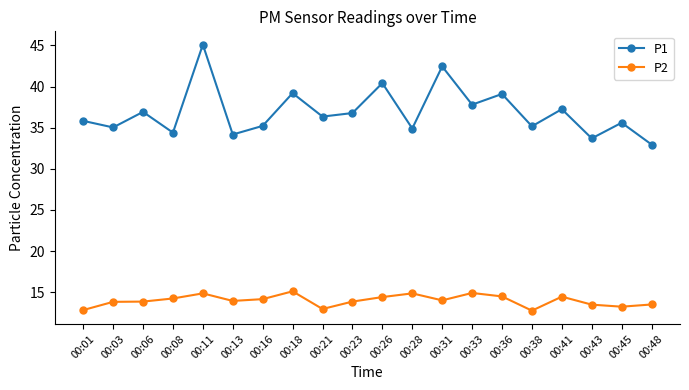

How many series are shown in this chart?

2